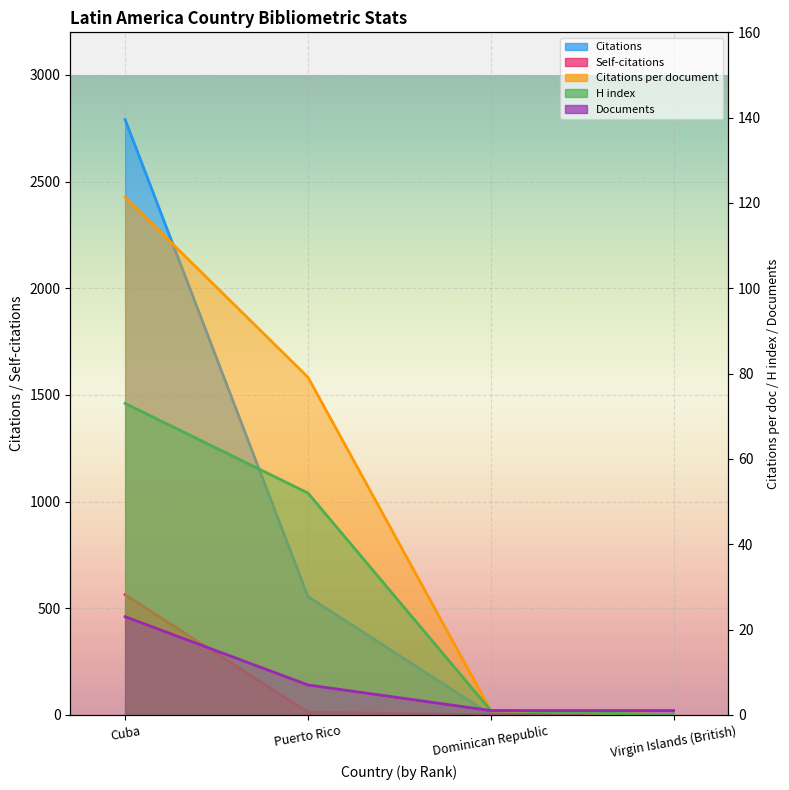

What is the difference between the maximum and minimum values in the Documents series?

22.0